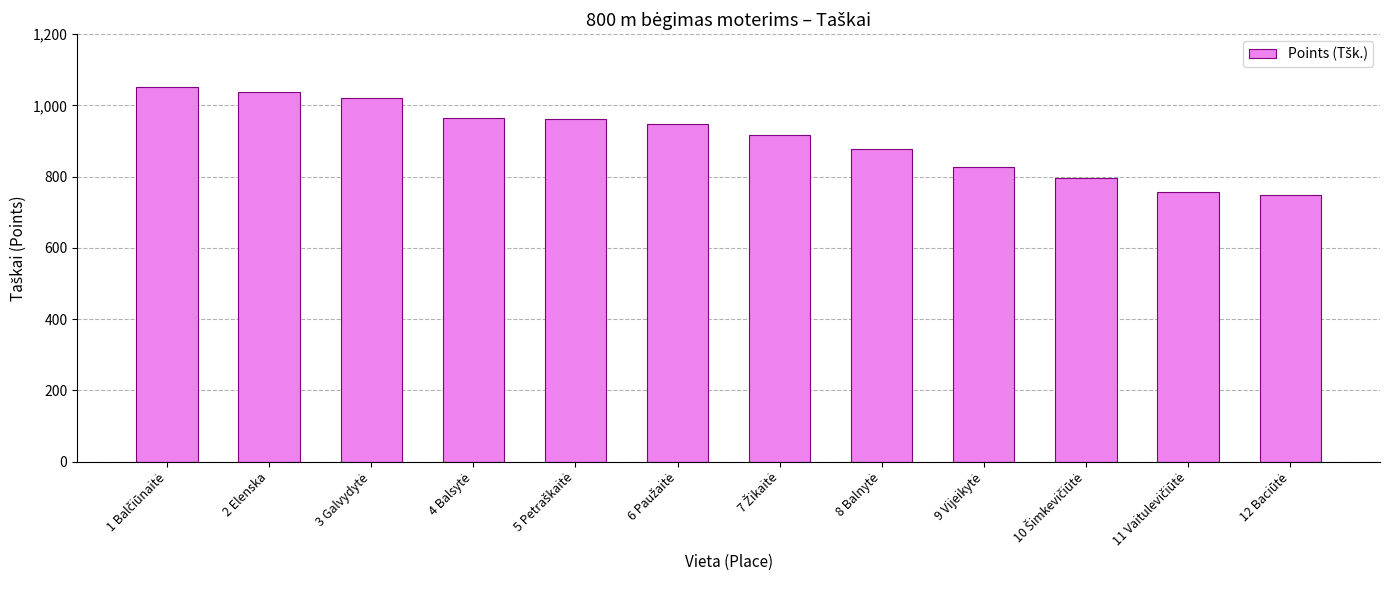

What is the maximum value shown in the chart?

1051